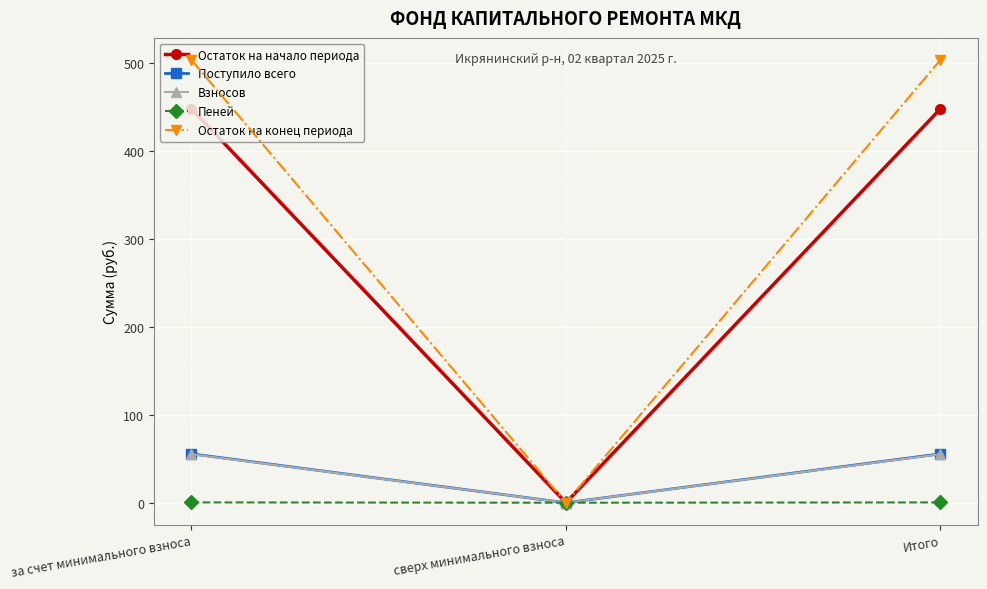

What is the spread (max minus min) of values at за счет минимального взноса?

503.3